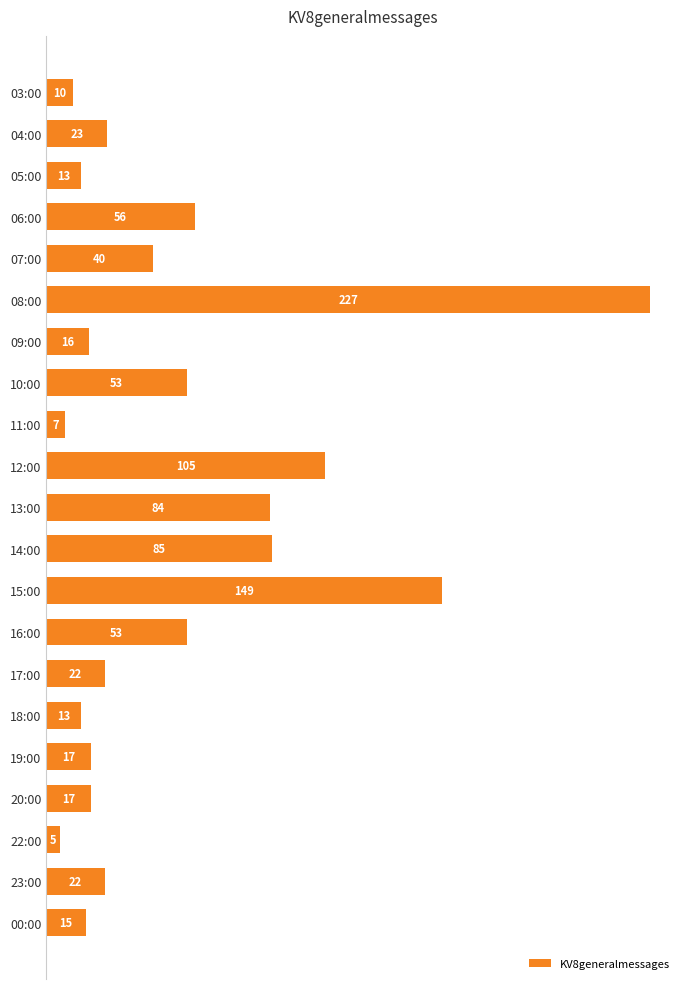

Which label corresponds to the smallest value in the chart?

22:00